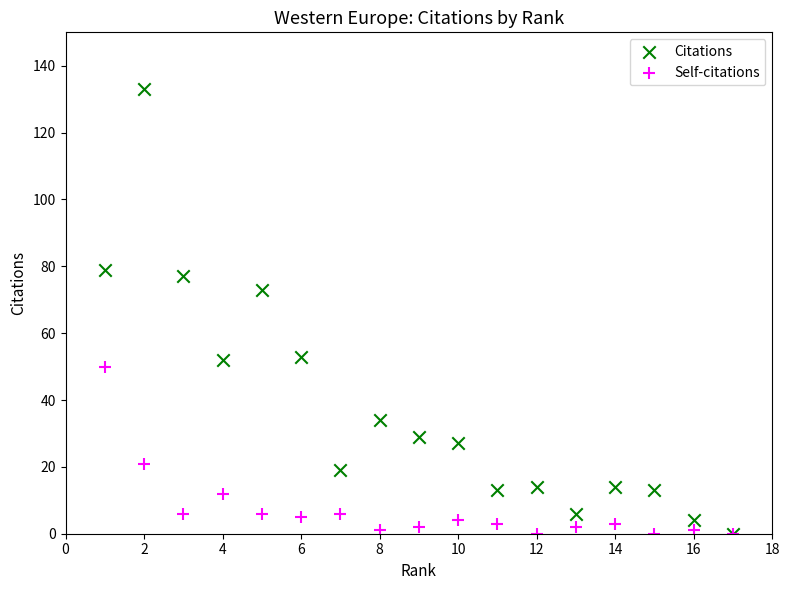

What are all the series names shown in the legend?

Citations, Self-citations